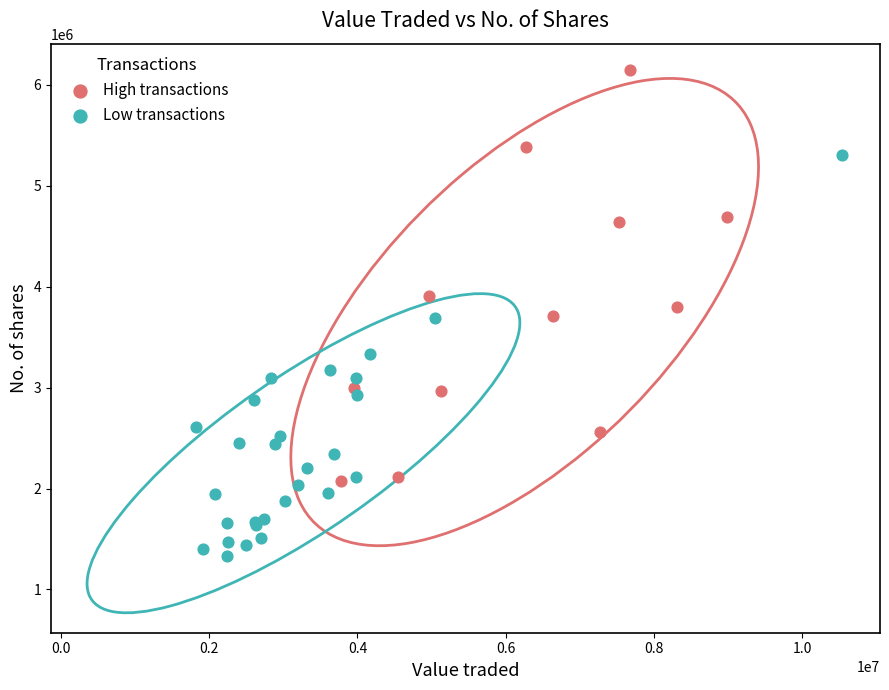

Which series contains the lowest Y value?

Low transactions